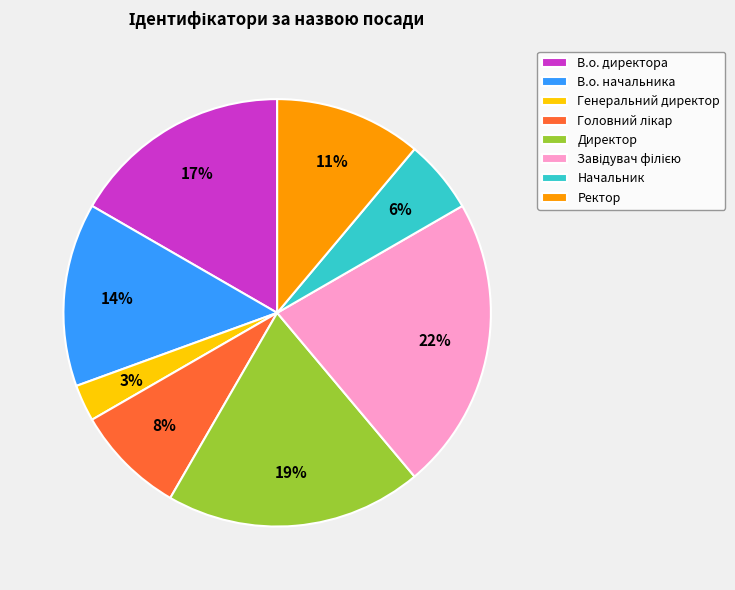

Count the number of slices in the pie.

8